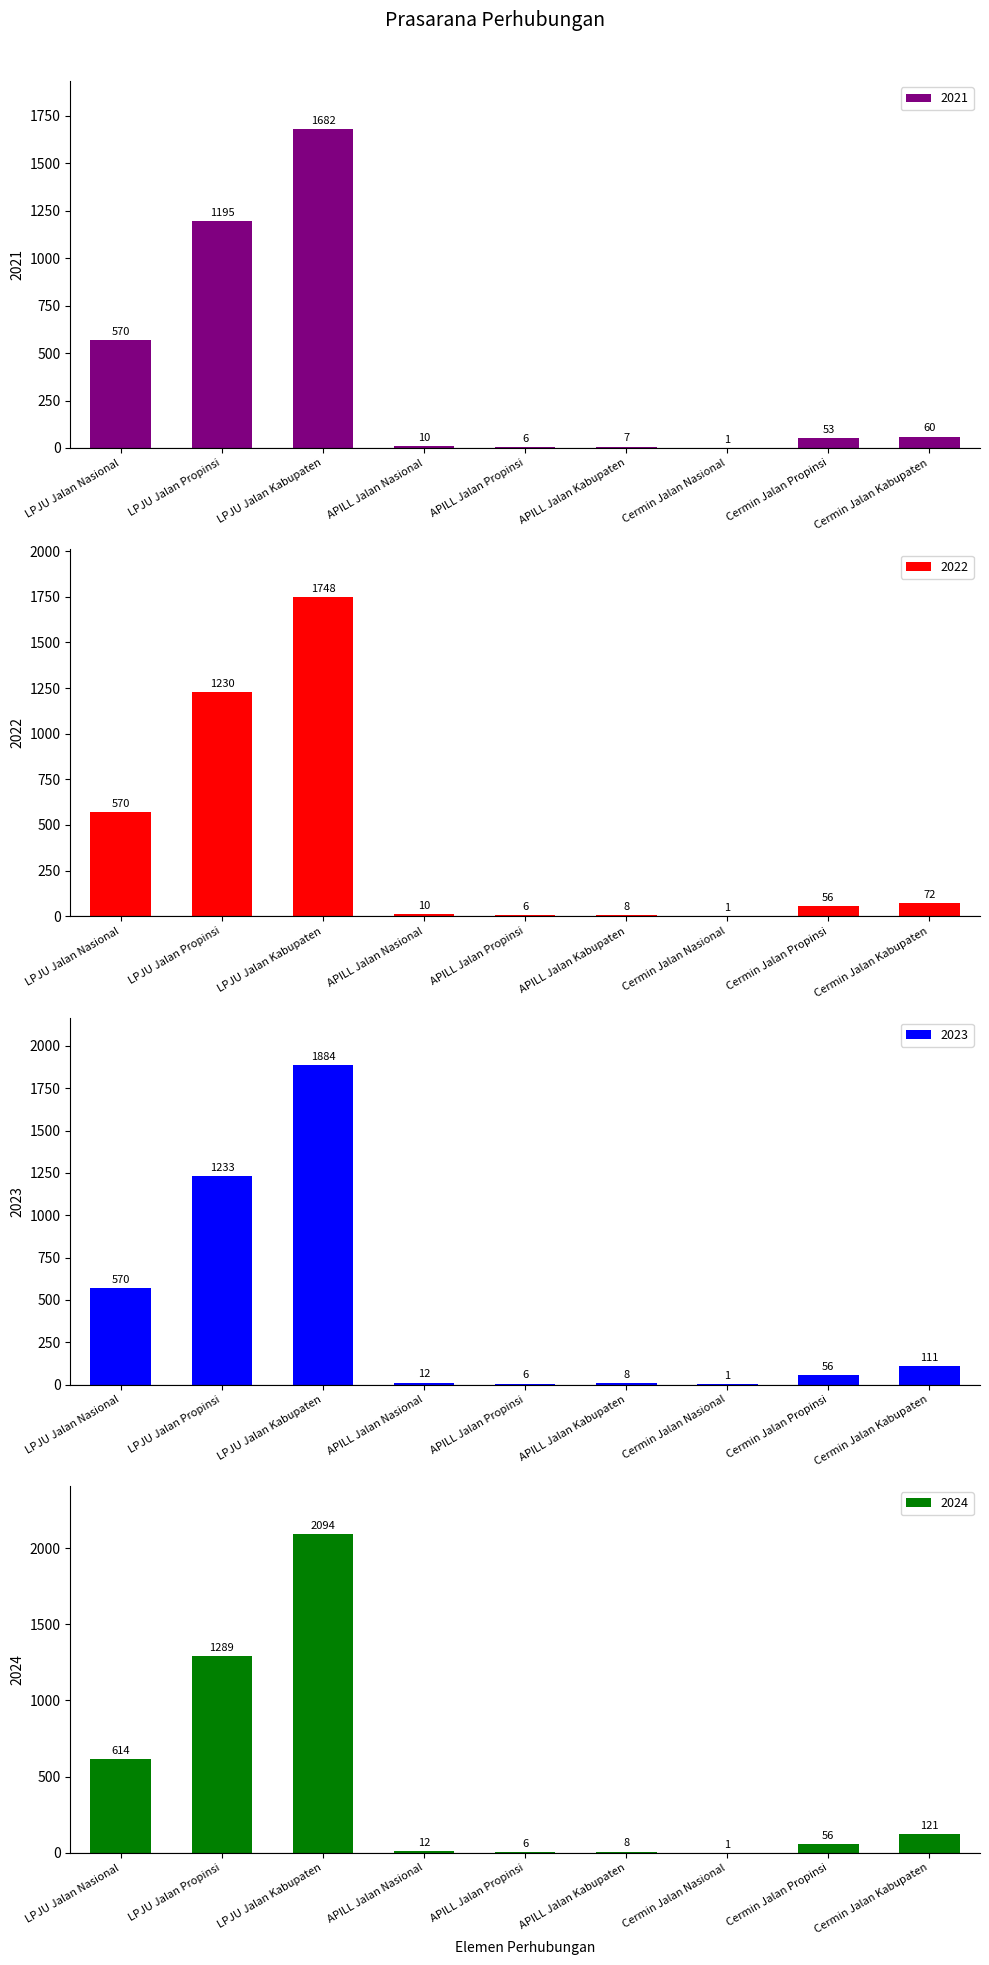

Reading right to left, what are all the values shown in this chart?

2021: 60	53	1	7	6	10	1682	1195	570
2022: 72	56	1	8	6	10	1748	1230	570
2023: 111	56	1	8	6	12	1884	1233	570
2024: 121	56	1	8	6	12	2094	1289	614